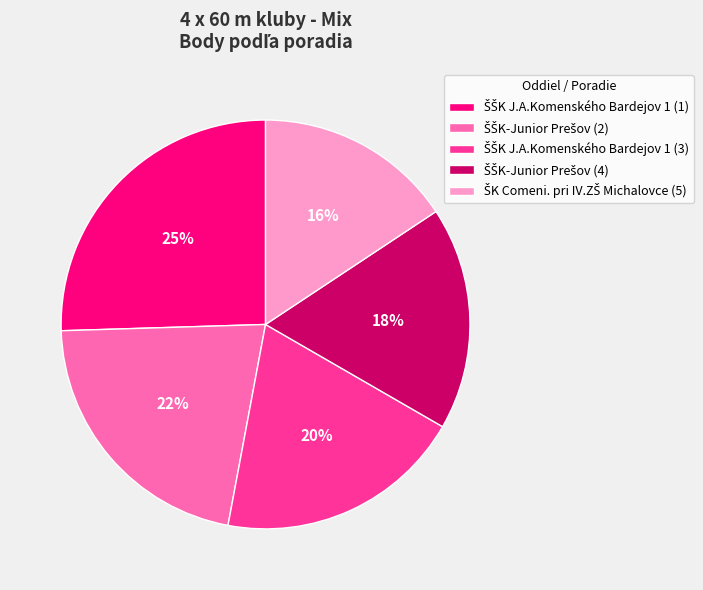

To the nearest percent, what is the average slice percentage?

20%